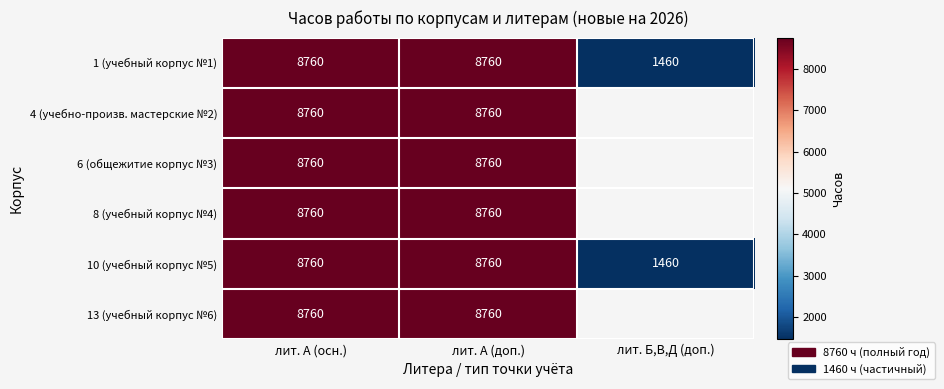

What is the sum of the 10 (учебный корпус №5) values at лит. А (осн.) and лит. Б,В,Д (доп.)?

10220